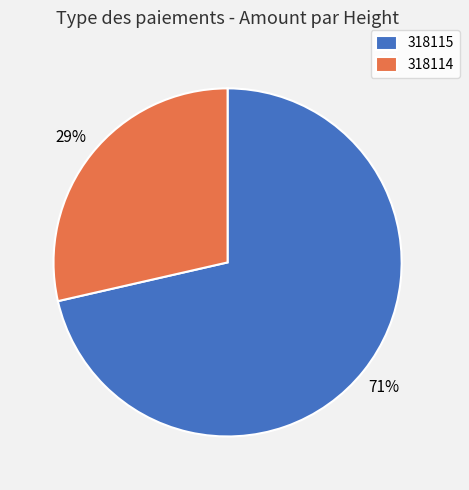

The 318115 slice represents 71% of the pie. True or false?

True